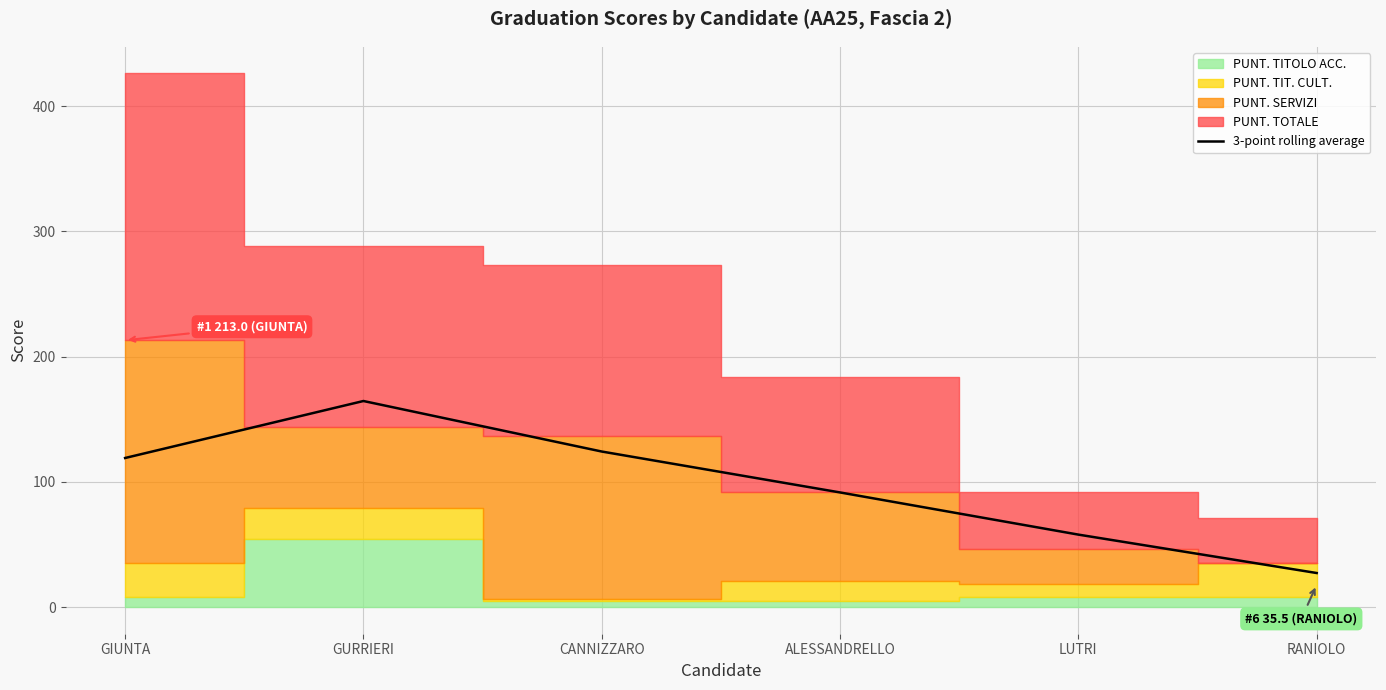

True or false: there are more than 1 points higher than both neighbors.

False